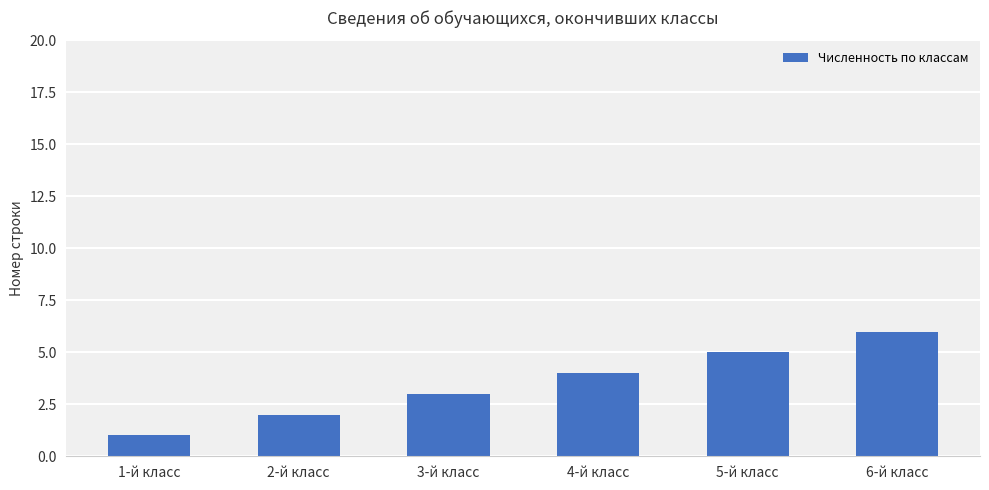

Is it true that the value at 1-й класс is 1?

True